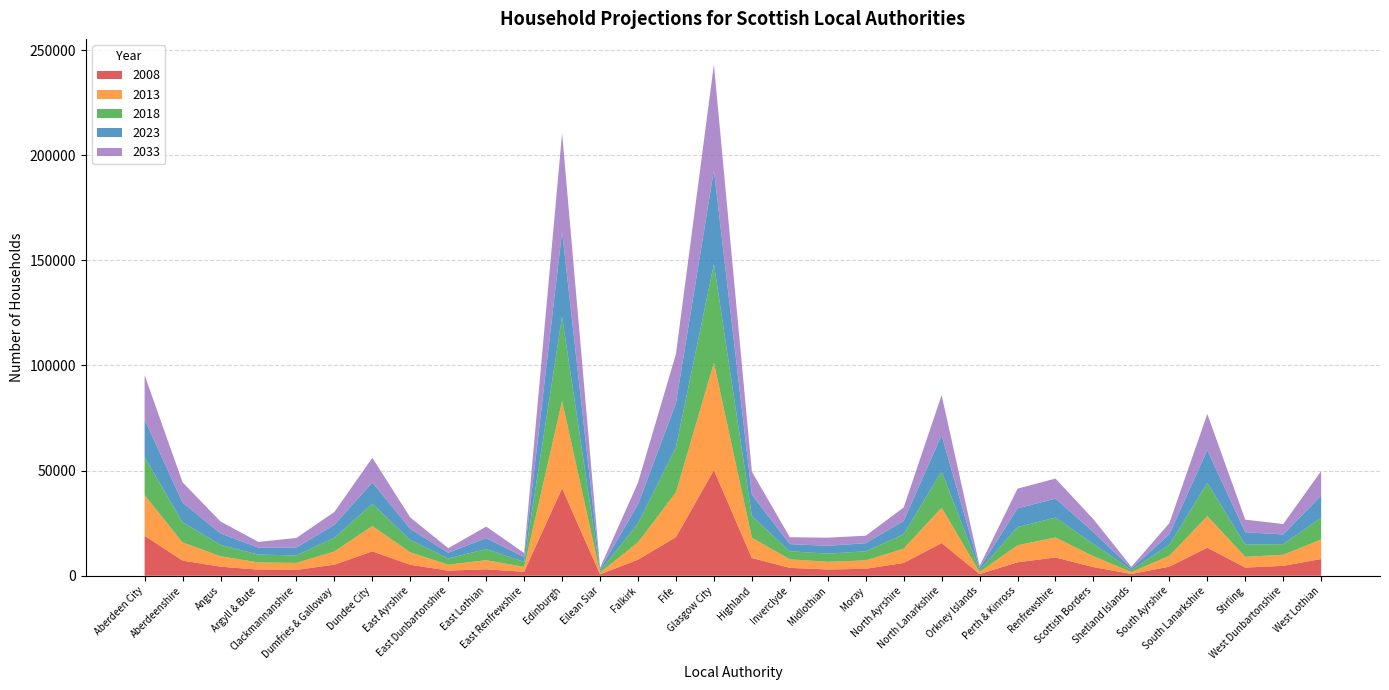

Reading left to right, list all the values displayed in this chart.

2008: Aberdeen City=19020	Aberdeenshire=7230	Angus=4320	Argyll & Bute=2910	Clackmannanshire=2790	Dumfries & Galloway=5280	Dundee City=11620	East Ayrshire=5230	East Dunbartonshire=2450	East Lothian=3080	East Renfrewshire=1910	Edinburgh=41610	Eilean Siar=700	Falkirk=7660	Fife=18390	Glasgow City=50240	Highland=8460	Inverclyde=3750	Midlothian=2990	Moray=3320	North Ayrshire=6100	North Lanarkshire=15580	Orkney Islands=810	Perth & Kinross=6410	Renfrewshire=8710	Scottish Borders=4120	Shetland Islands=860	South Ayrshire=4340	South Lanarkshire=13350	Stirling=3900	West Dunbartonshire=4720	West Lothian=7970
2013: Aberdeen City=19330	Aberdeenshire=8650	Angus=4970	Argyll & Bute=3440	Clackmannanshire=3310	Dumfries & Galloway=6260	Dundee City=12030	East Ayrshire=5910	East Dunbartonshire=2820	East Lothian=4330	East Renfrewshire=2290	Edinburgh=41460	Eilean Siar=750	Falkirk=8250	Fife=21240	Glasgow City=51010	Highland=9640	Inverclyde=4060	Midlothian=3660	Moray=4000	North Ayrshire=6790	North Lanarkshire=16800	Orkney Islands=930	Perth & Kinross=8100	Renfrewshire=9510	Scottish Borders=5150	Shetland Islands=920	South Ayrshire=5120	South Lanarkshire=15000	Stirling=5120	West Dunbartonshire=5260	West Lothian=9300
2018: Aberdeen City=18070	Aberdeenshire=9590	Angus=5420	Argyll & Bute=3700	Clackmannanshire=3600	Dumfries & Galloway=6560	Dundee City=10640	East Ayrshire=5870	East Dunbartonshire=2960	East Lothian=5290	East Renfrewshire=2410	Edinburgh=40140	Eilean Siar=800	Falkirk=9030	Fife=21480	Glasgow City=47030	Highland=10320	Inverclyde=3810	Midlothian=3880	Moray=4290	North Ayrshire=6860	North Lanarkshire=17250	Orkney Islands=1000	Perth & Kinross=8640	Renfrewshire=9470	Scottish Borders=5790	Shetland Islands=940	South Ayrshire=5280	South Lanarkshire=15760	Stirling=5780	West Dunbartonshire=5060	West Lothian=10340
2023: Aberdeen City=17900	Aberdeenshire=9400	Angus=5420	Argyll & Bute=3320	Clackmannanshire=3730	Dumfries & Galloway=6130	Dundee City=10070	East Ayrshire=5280	East Dunbartonshire=2710	East Lothian=5200	East Renfrewshire=2320	Edinburgh=40520	Eilean Siar=780	Falkirk=9030	Fife=21000	Glasgow City=44660	Highland=10130	Inverclyde=3420	Midlothian=3740	Moray=3860	North Ayrshire=6340	North Lanarkshire=17270	Orkney Islands=950	Perth & Kinross=8870	Renfrewshire=9010	Scottish Borders=5710	Shetland Islands=810	South Ayrshire=4990	South Lanarkshire=15710	Stirling=5880	West Dunbartonshire=4620	West Lothian=10610
2033: Aberdeen City=21100	Aberdeenshire=9590	Angus=5680	Argyll & Bute=2730	Clackmannanshire=4560	Dumfries & Galloway=6110	Dundee City=11740	East Ayrshire=5450	East Dunbartonshire=2180	East Lothian=5490	East Renfrewshire=1920	Edinburgh=46780	Eilean Siar=770	Falkirk=10310	Fife=23420	Glasgow City=50200	Highland=10940	Inverclyde=3300	Midlothian=3850	Moray=3580	North Ayrshire=6380	North Lanarkshire=19010	Orkney Islands=1030	Perth & Kinross=9400	Renfrewshire=9530	Scottish Borders=6110	Shetland Islands=730	South Ayrshire=5280	South Lanarkshire=17130	Stirling=6010	West Dunbartonshire=4940	West Lothian=11600